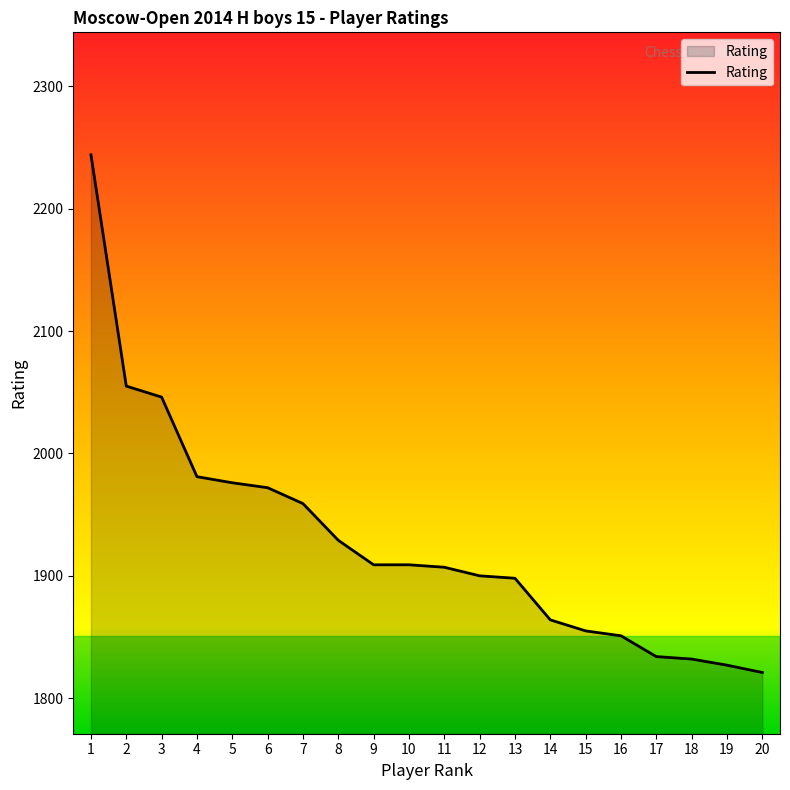

What is the maximum value shown in the chart?

2244